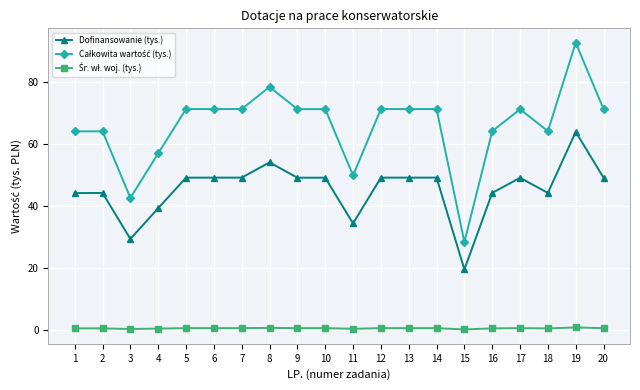

At which label does Dofinansowanie (tys.) reach its peak?

19